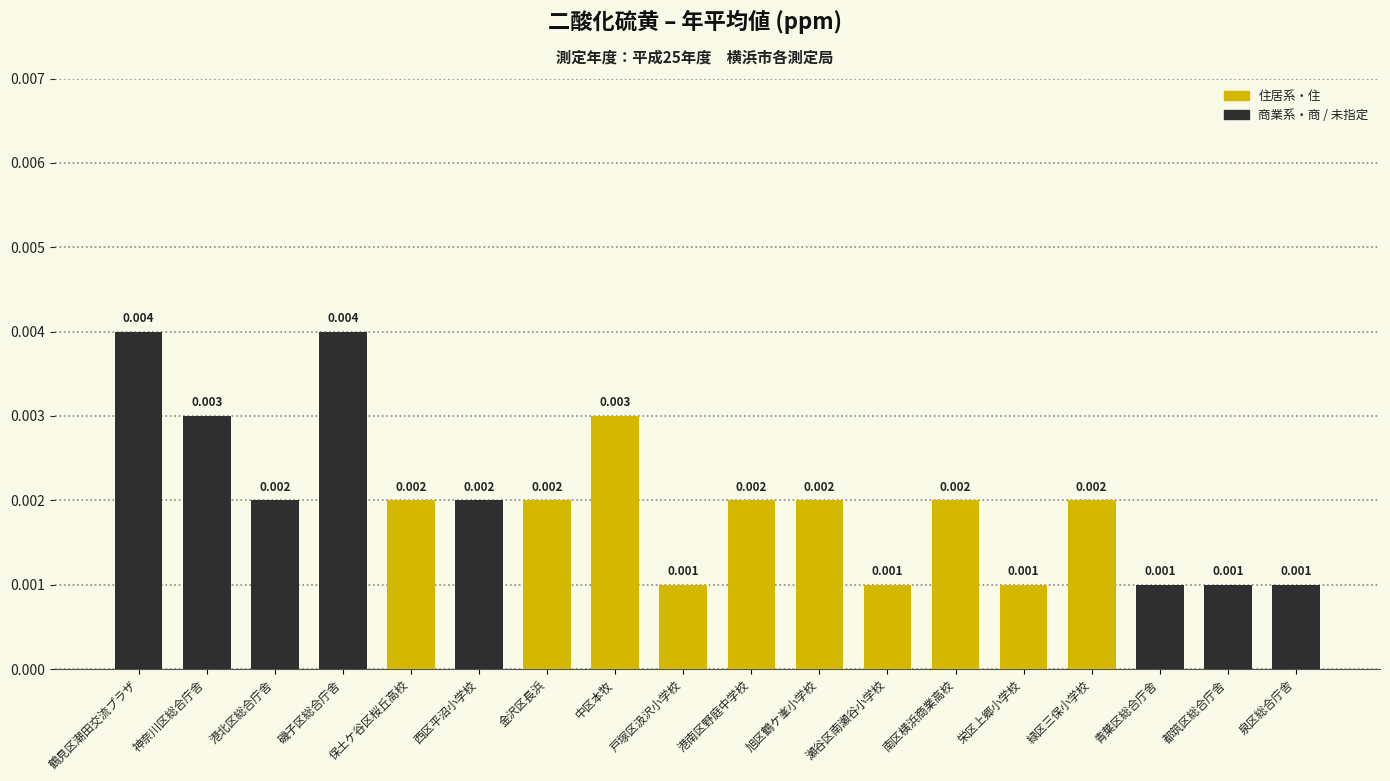

Between 都筑区総合庁舎 and 緑区三保小学校, which is larger?

緑区三保小学校